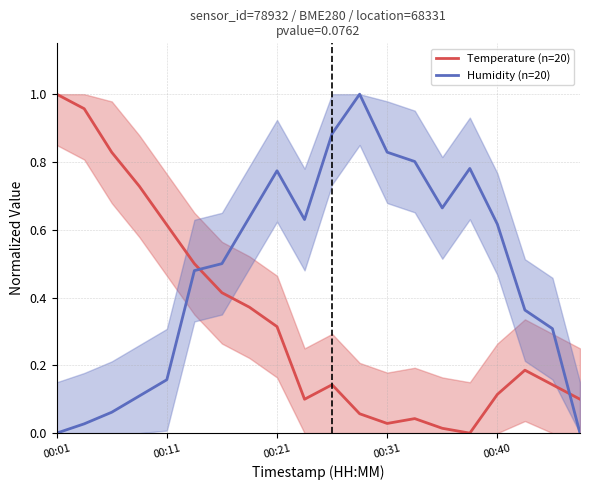

Is it true that Humidity (n=20) equals 0.6 at 00:31?

False